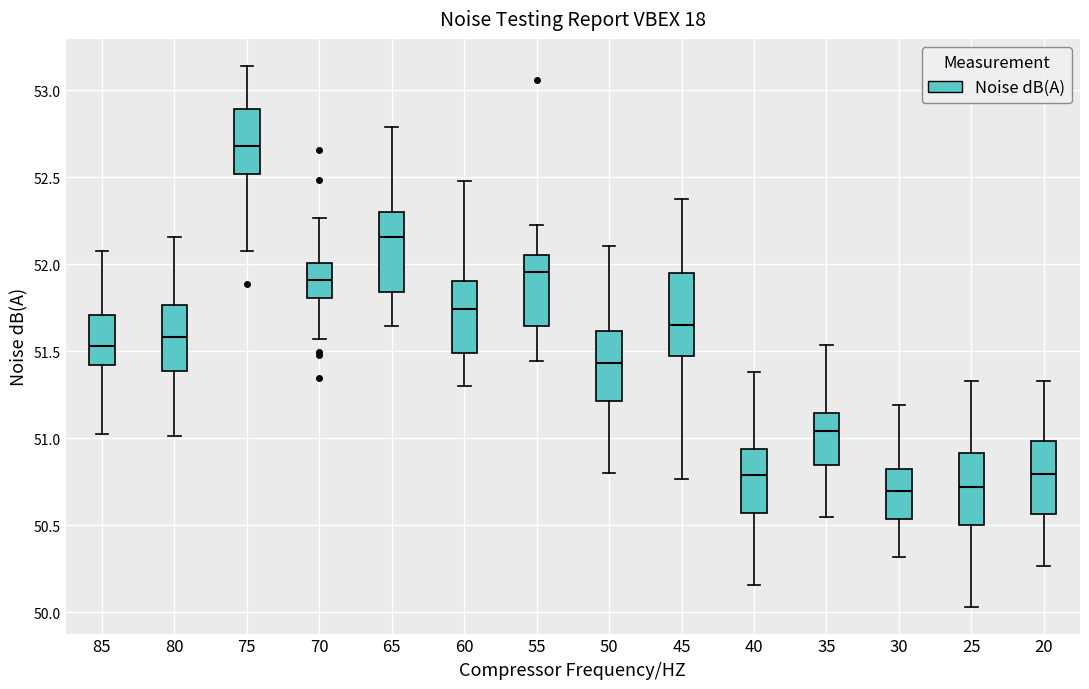

Which box's median line is the highest?

75